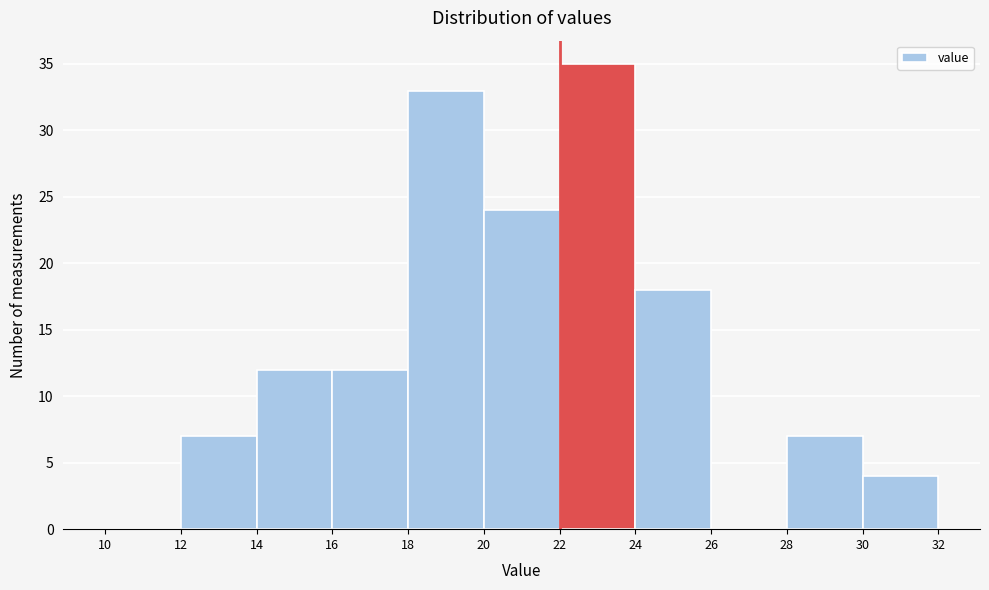

Reading left to right, list every bar in this chart as the range it spans on the x-axis followed by its height. The values are not printed on the chart, so give them approximately, as read against the axis.

10 to 12: 0
12 to 14: 7
14 to 16: 12
16 to 18: 12
18 to 20: 33
20 to 22: 24
22 to 24: 35
24 to 26: 18
26 to 28: 0
28 to 30: 7
30 to 32: 4